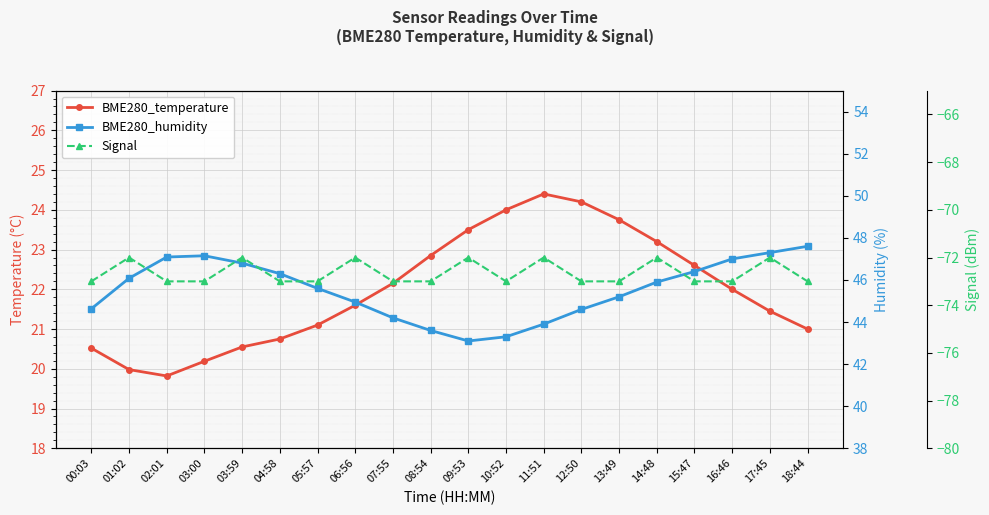

What position from the left is 17:45?

19